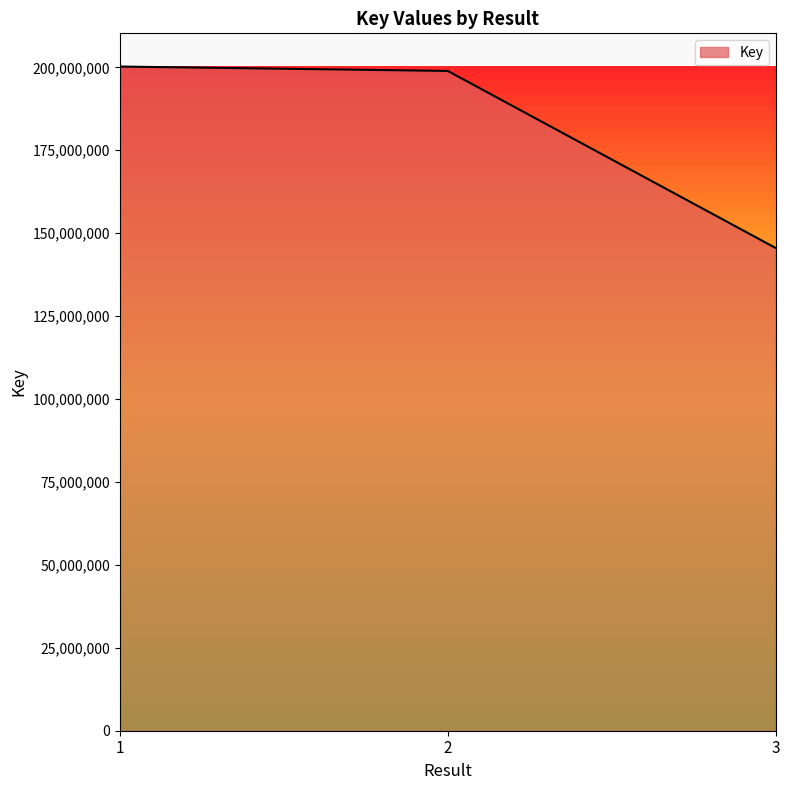

What is the minimum value shown in the chart?

145521731